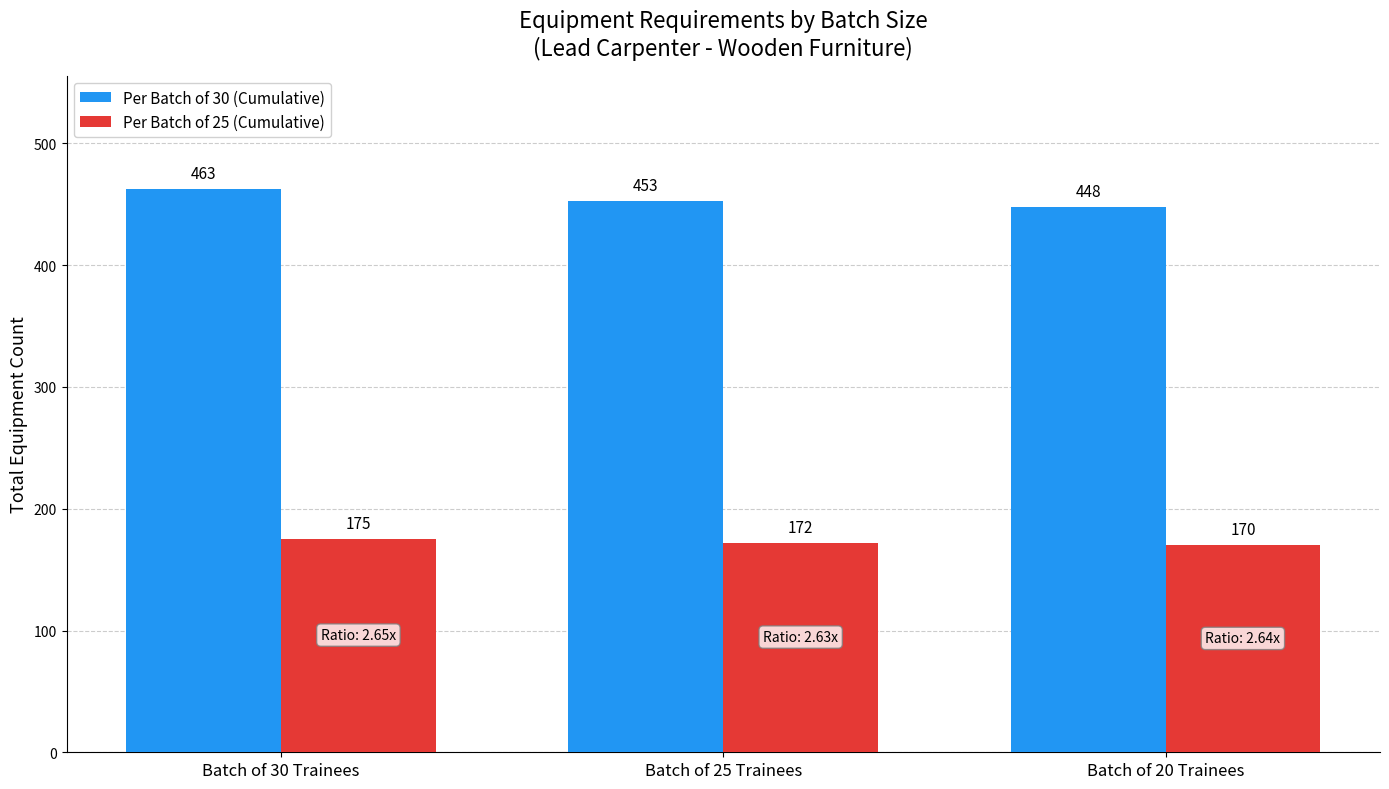

What is the value of the Per Batch of 30 (Cumulative) bar at the 1st from the left?

463